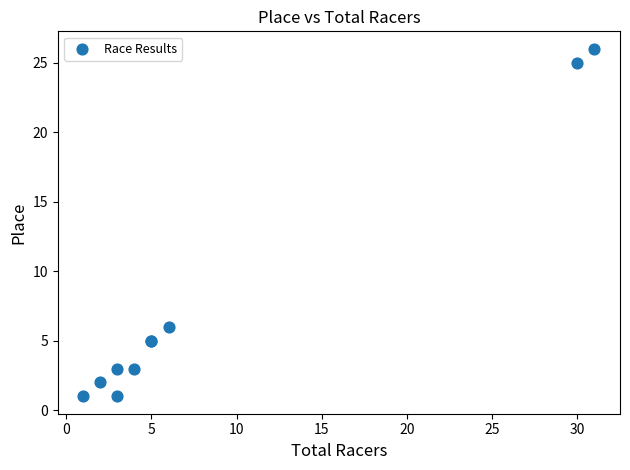

What Y value in the scatter plot is closest to 13?

6